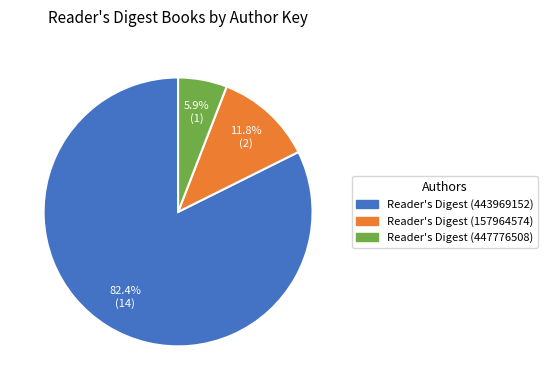

Does any single category account for the majority?

Yes